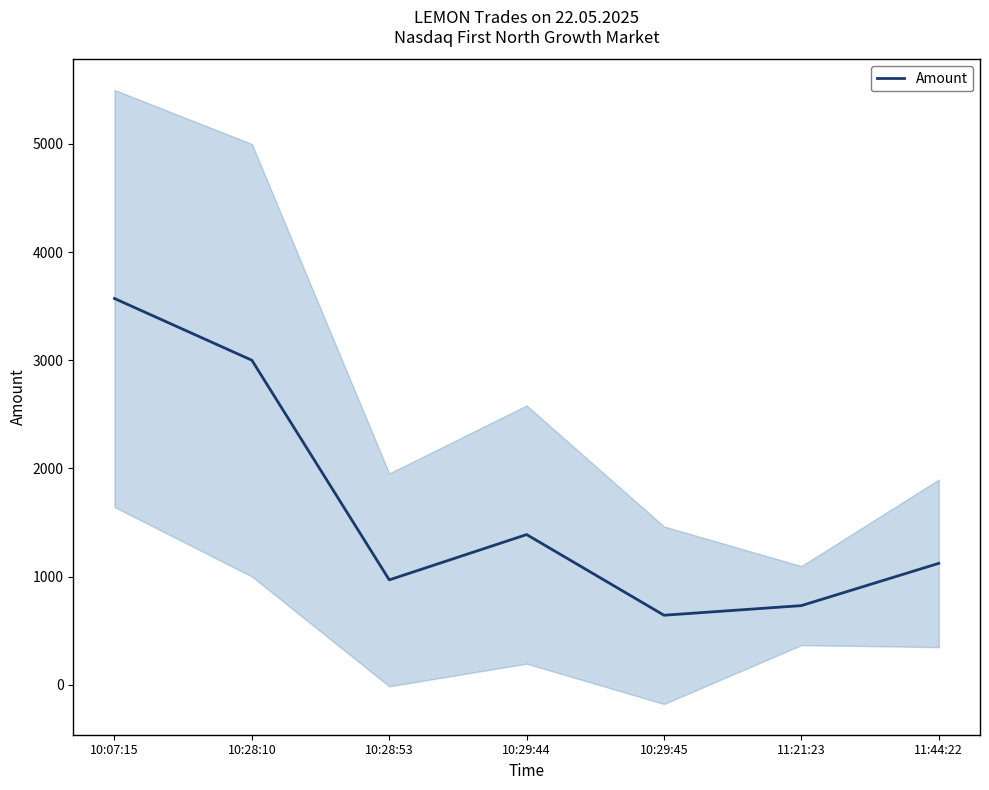

Which category has the lowest value across all series?

10:29:45